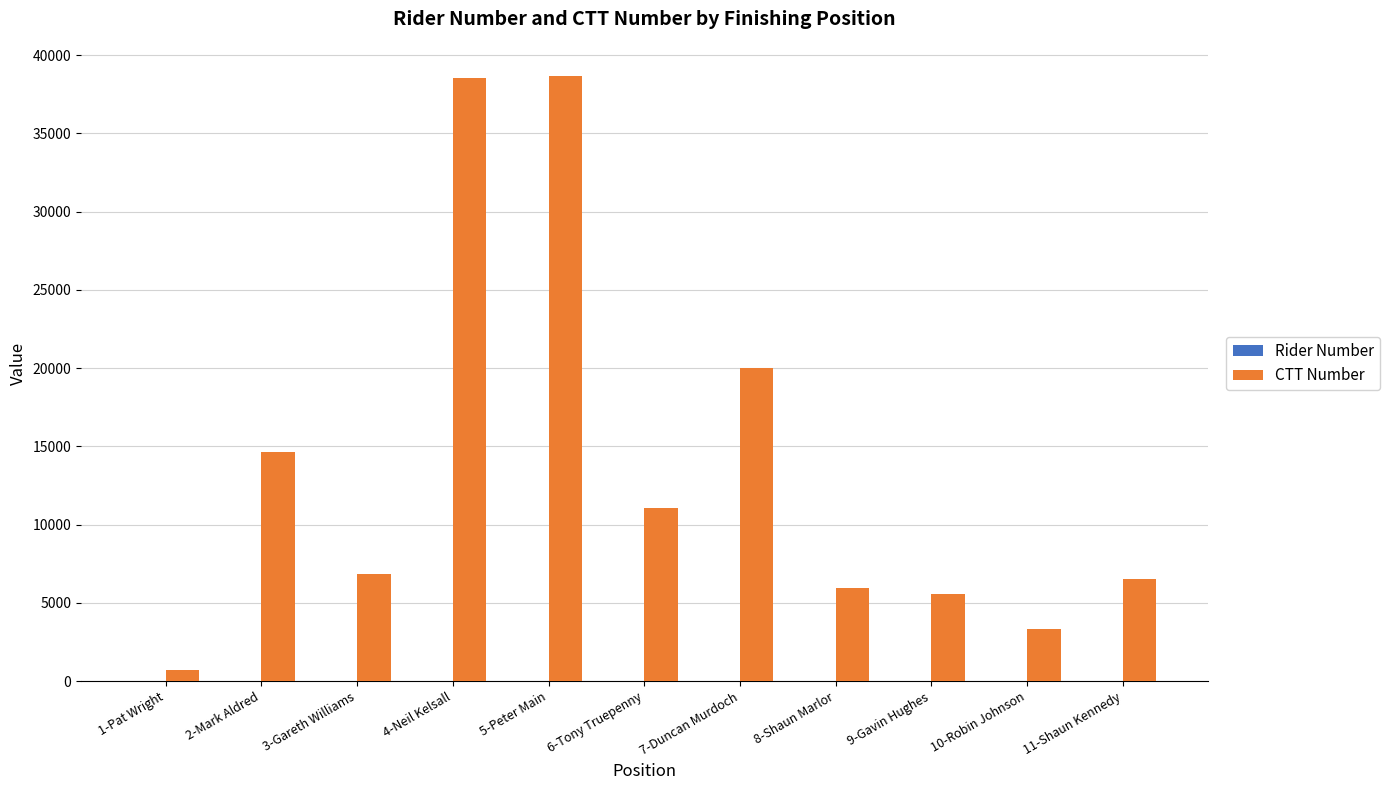

What is the highest value of the CTT Number series?

38653